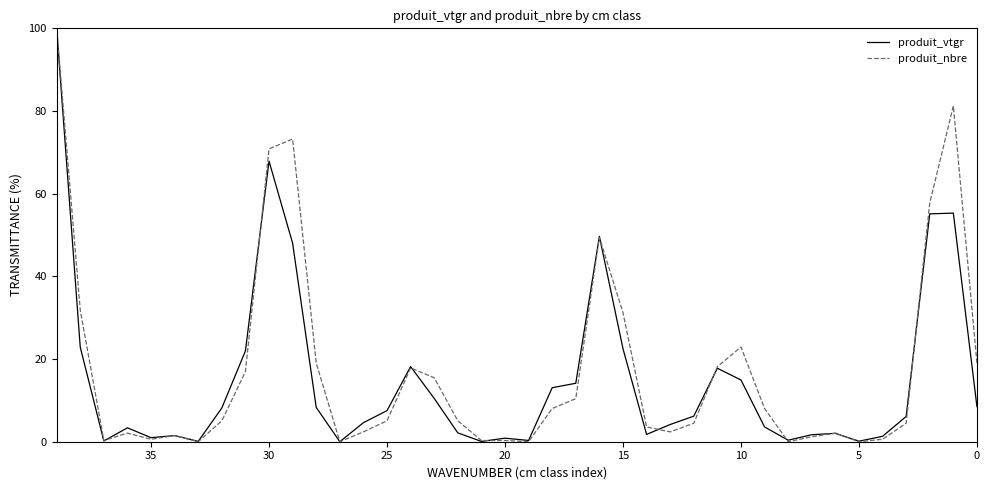

How many interior local peaks does the produit_vtgr series have?

9